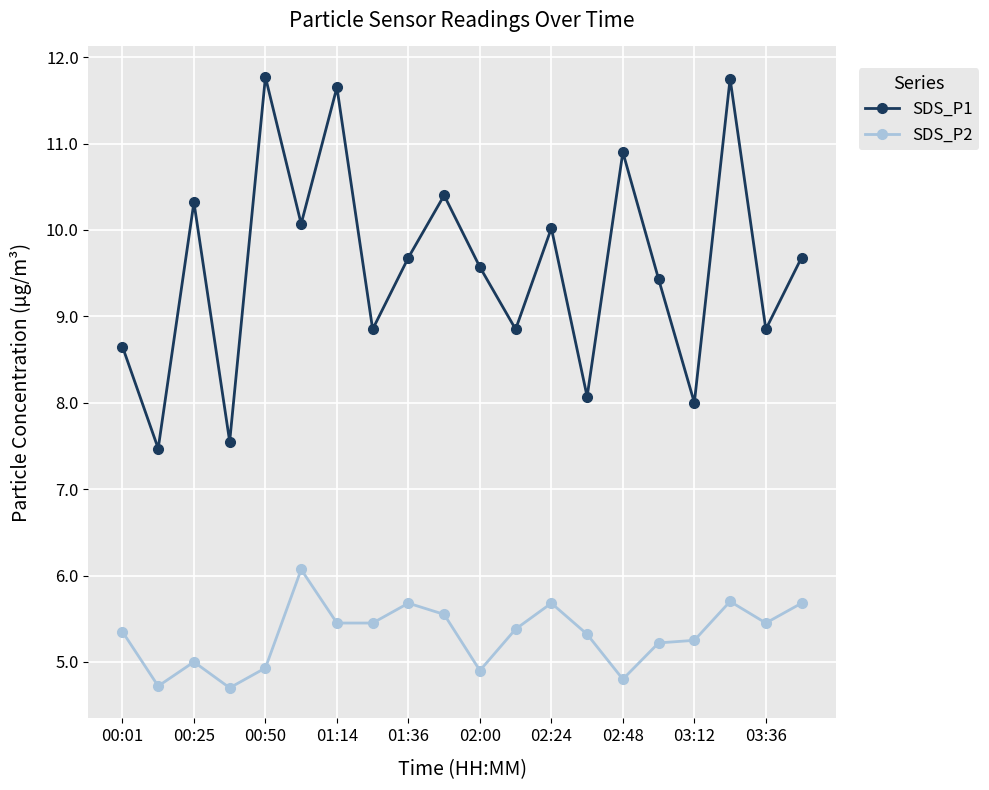

True or false: SDS_P1 and SDS_P2 cross at least once.

False